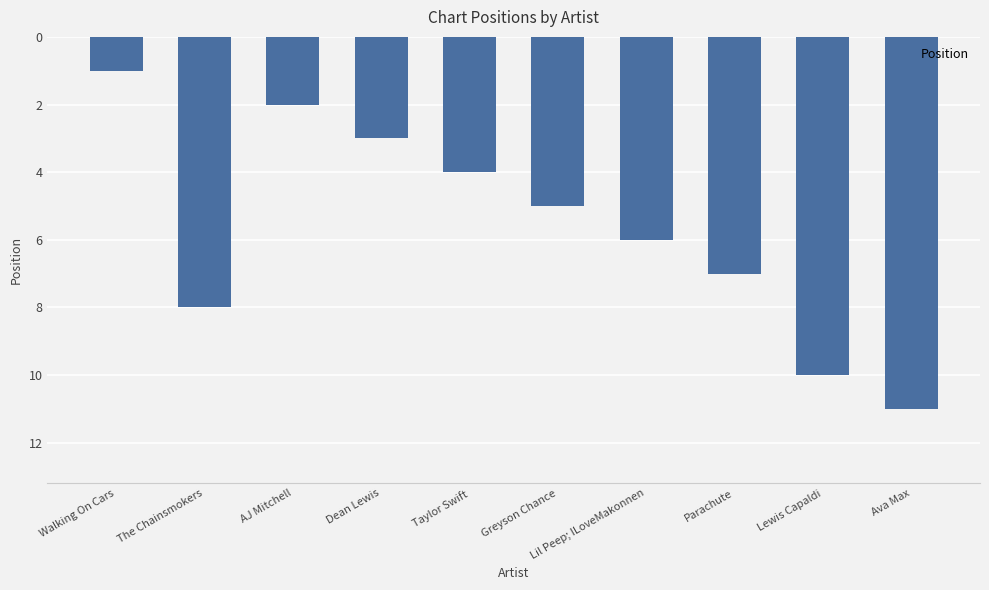

How many values are between 3 and 8?

6